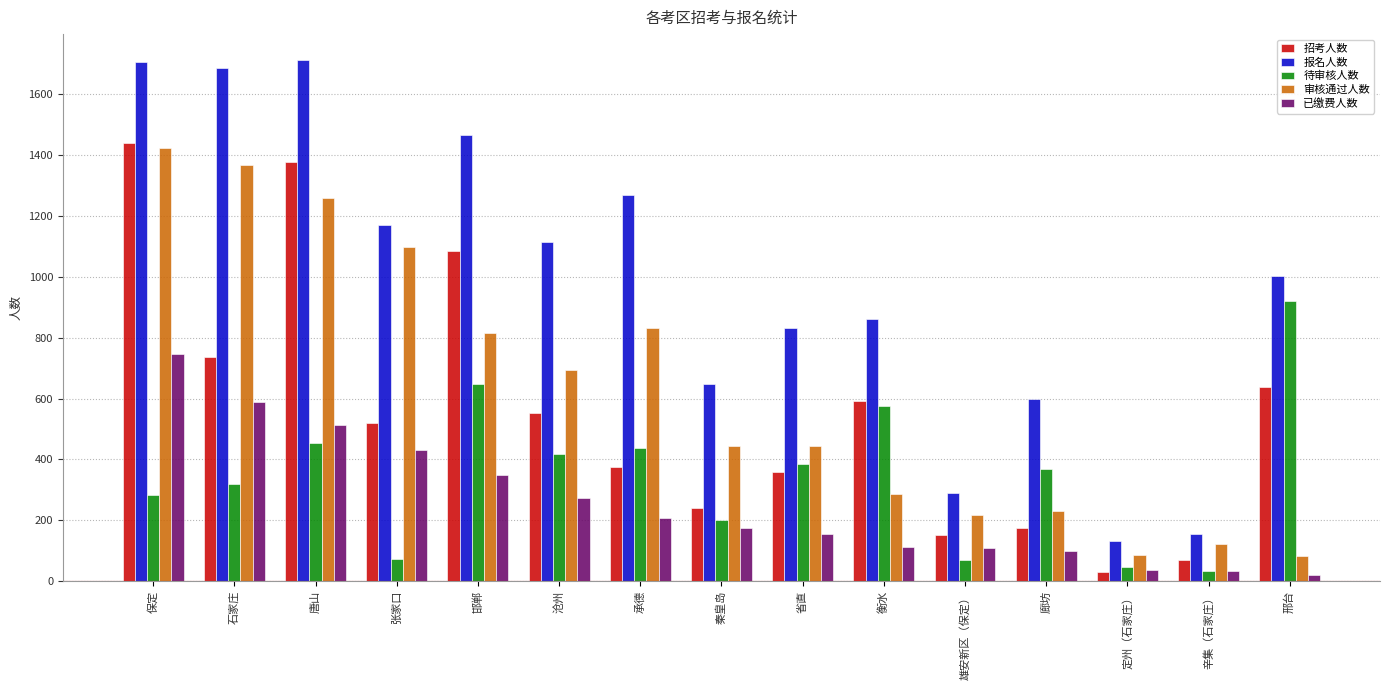

Rank the series by their maximum value, from highest to lowest.

报名人数, 招考人数, 审核通过人数, 待审核人数, 已缴费人数